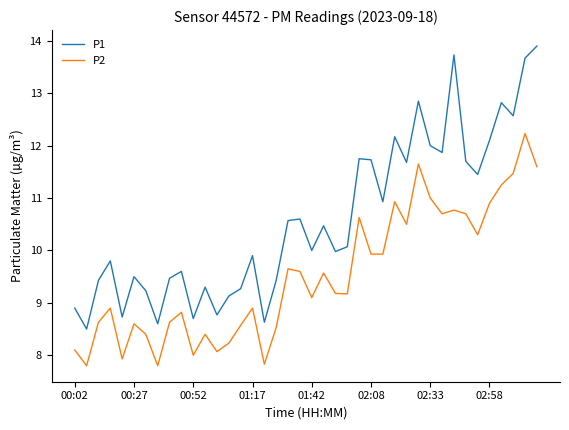

Which series has the widest spread of values?

P1